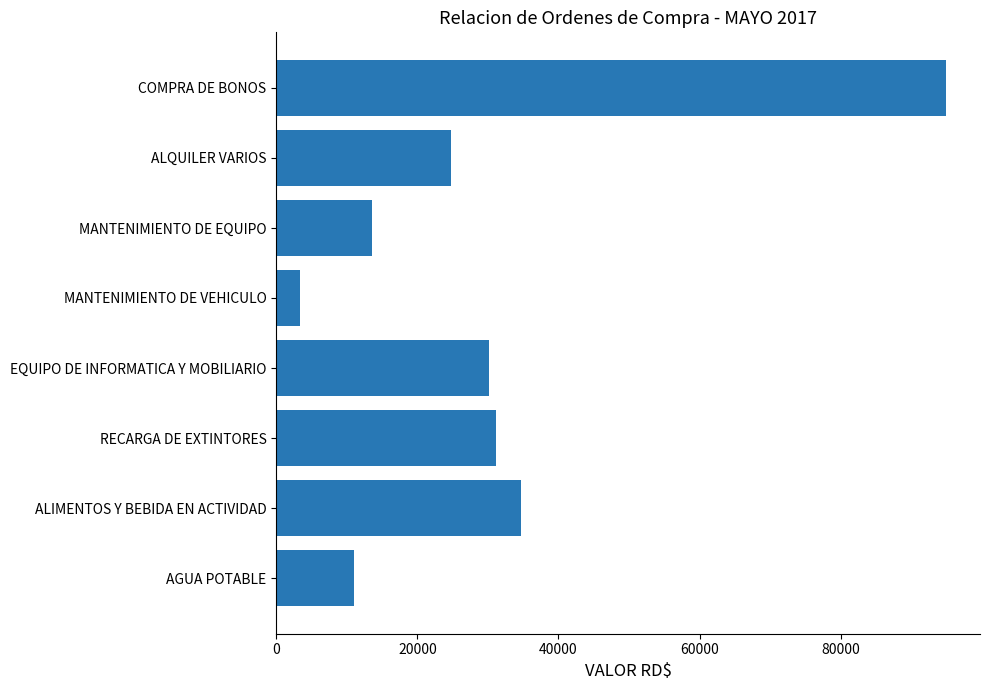

What is the greatest value displayed?

95000.0